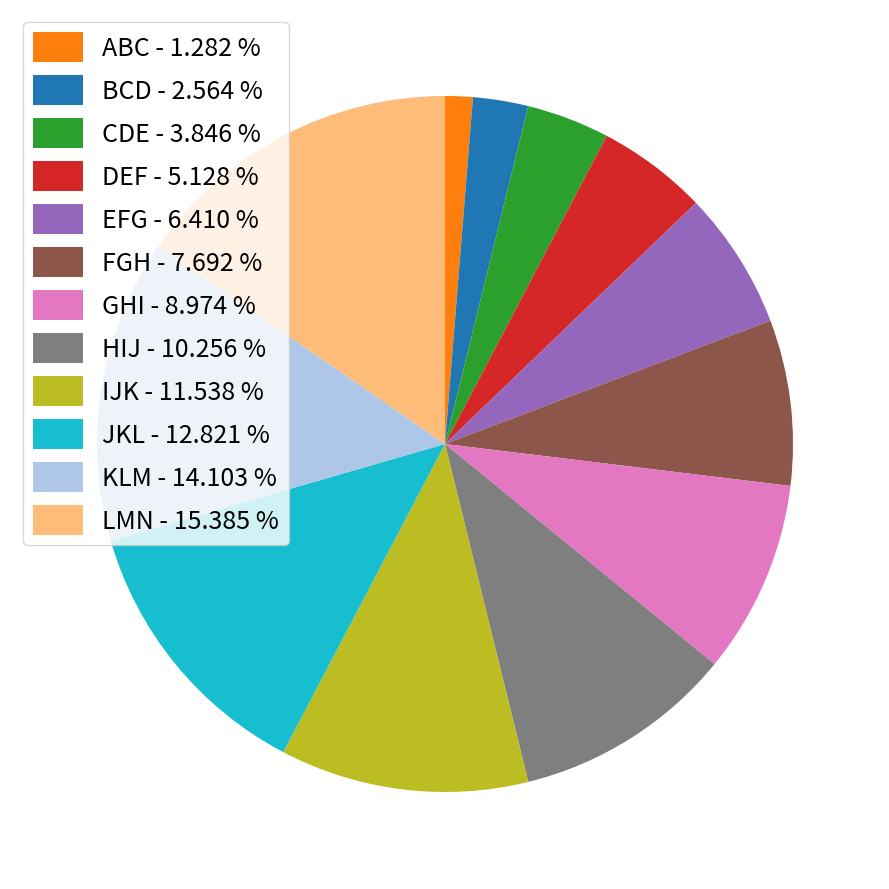

Which slice is the smallest?

ABC